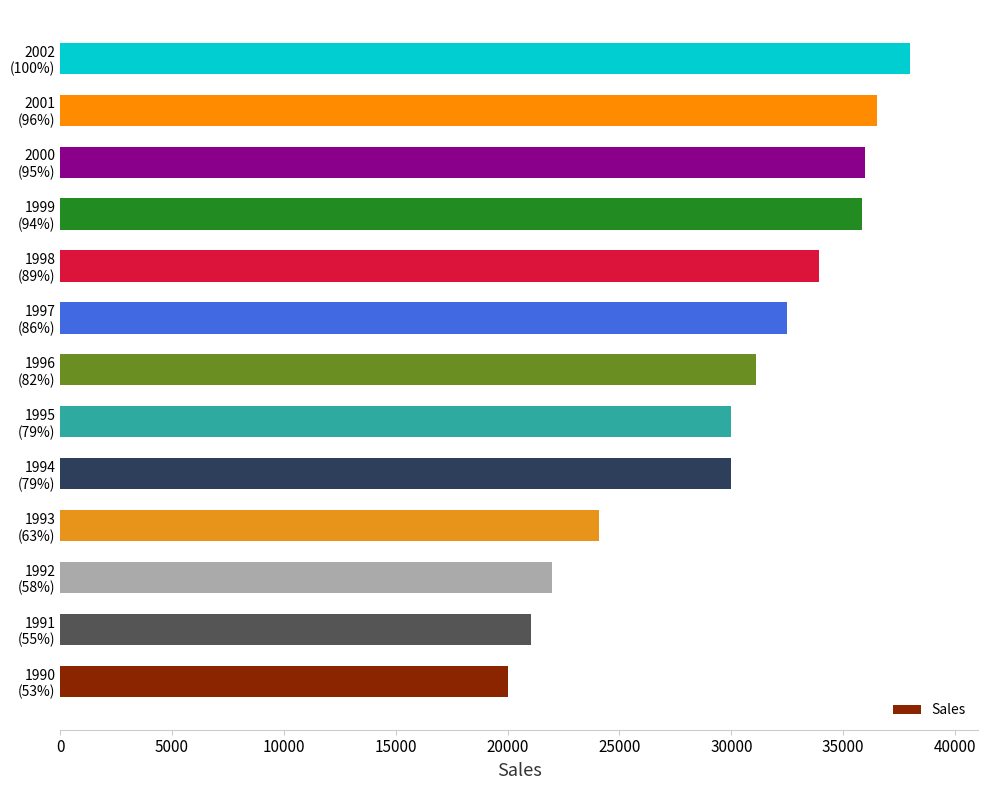

What is the greatest value displayed?

38000